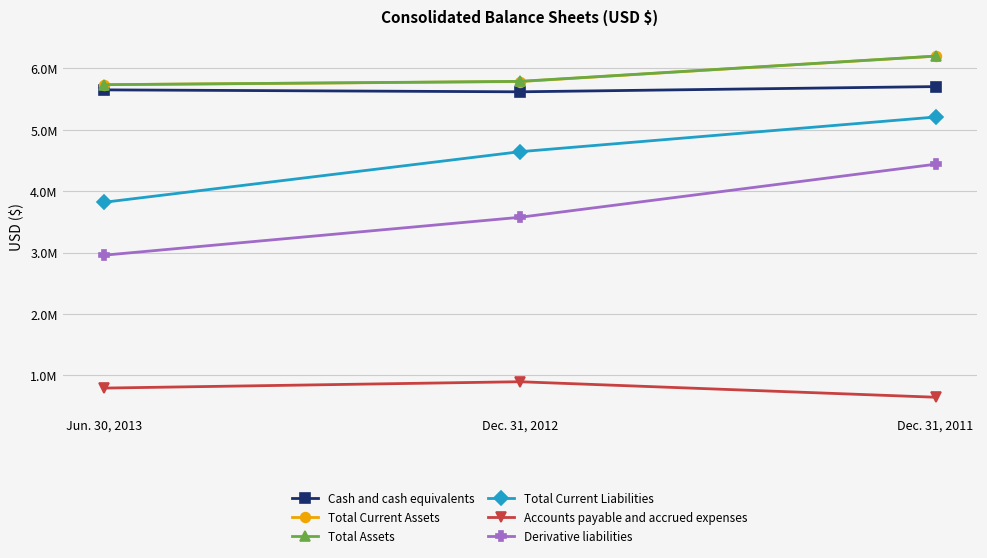

What is the label of the 3rd point from the left?

Dec. 31, 2011